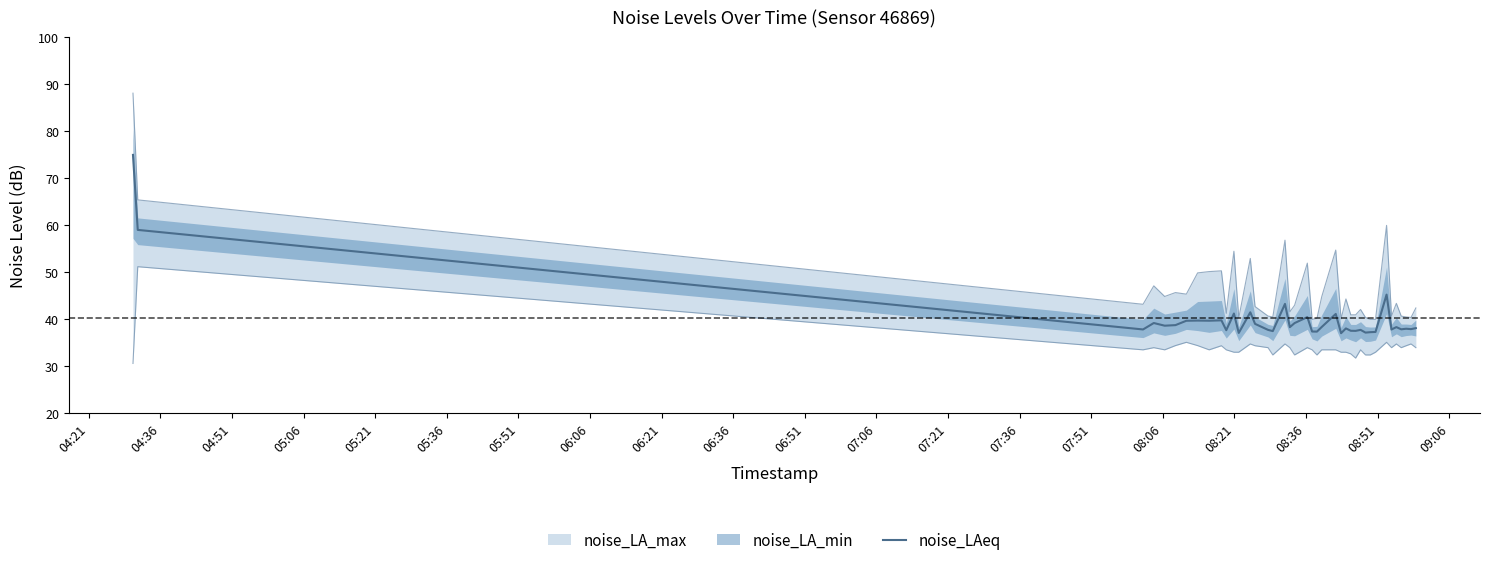

What is the minimum value shown in the chart?

37.0